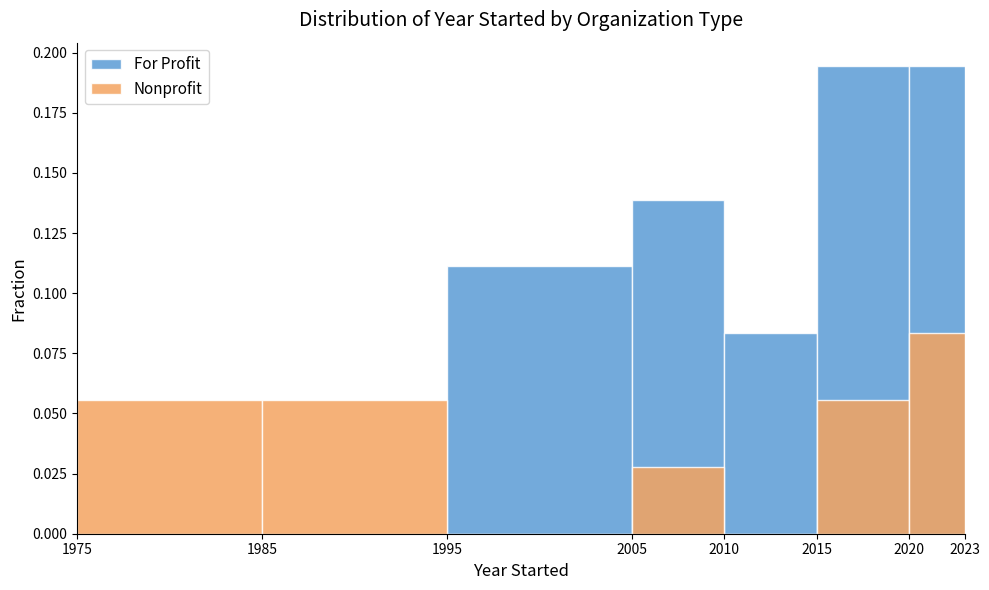

Between 1995 and 2015, which series saw the biggest shift?

For Profit